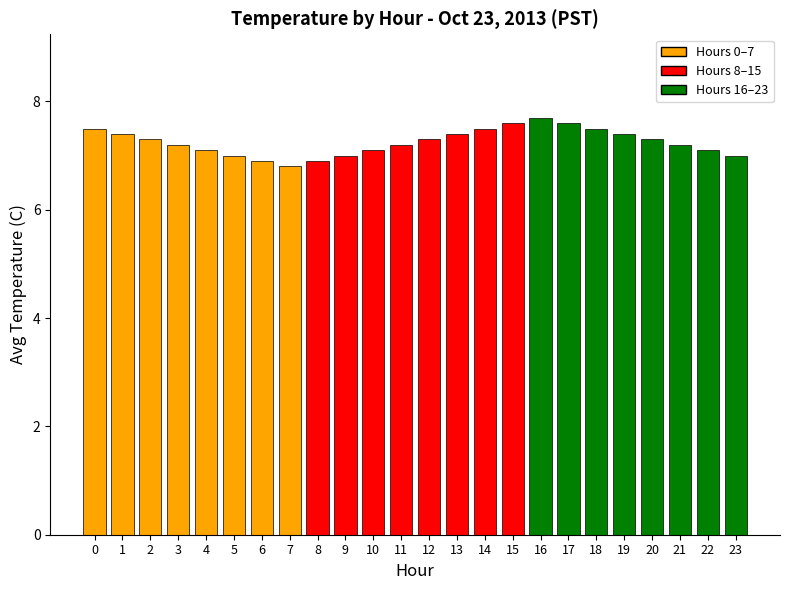

What is the sum of the values at 6 and 19?

14.3